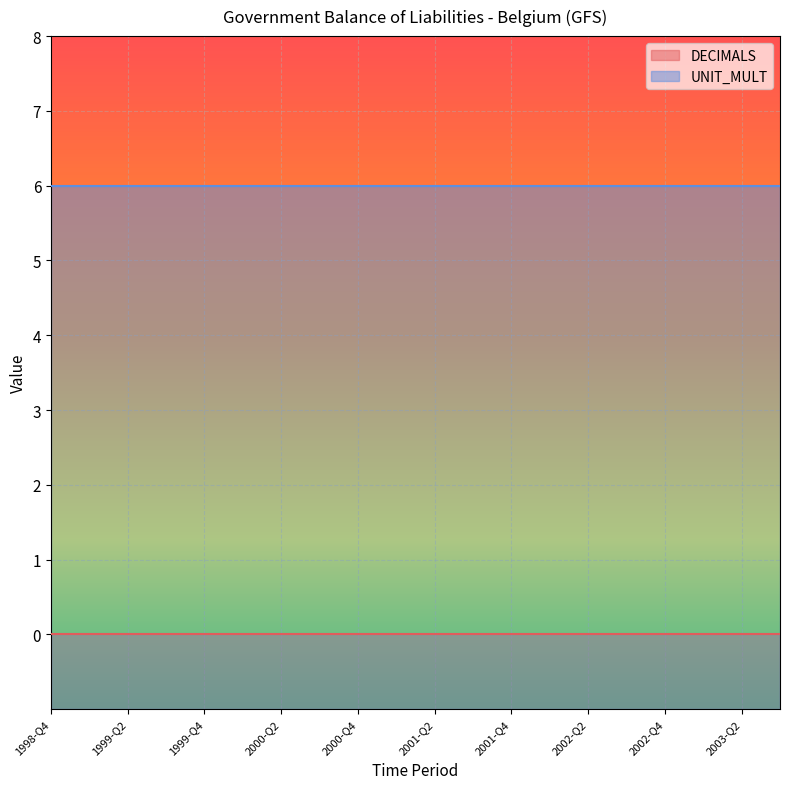

What are all the series names shown in the legend?

DECIMALS, UNIT_MULT